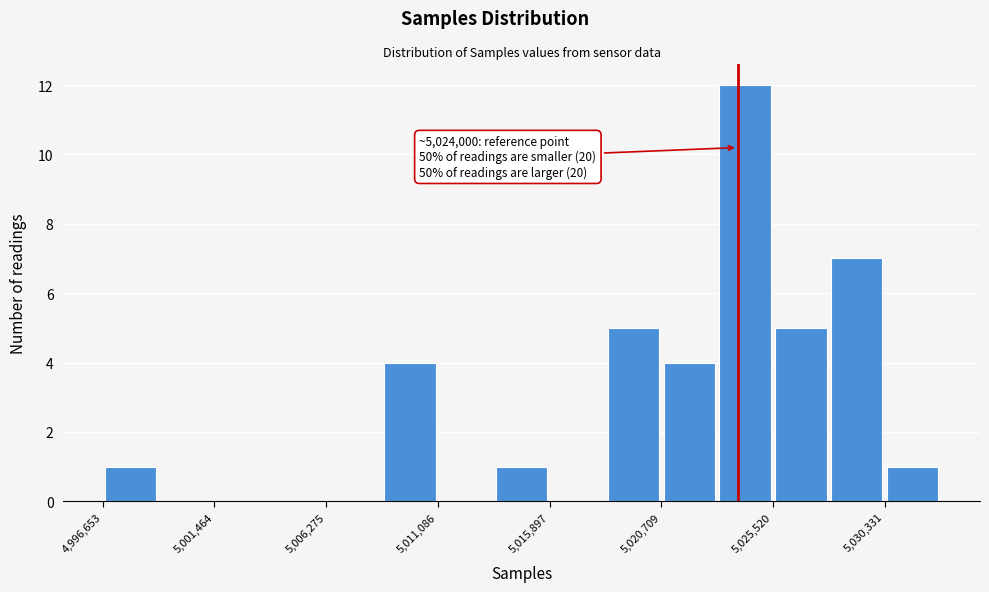

Which range on the x-axis has the tallest bar?

5023000 to 5025500